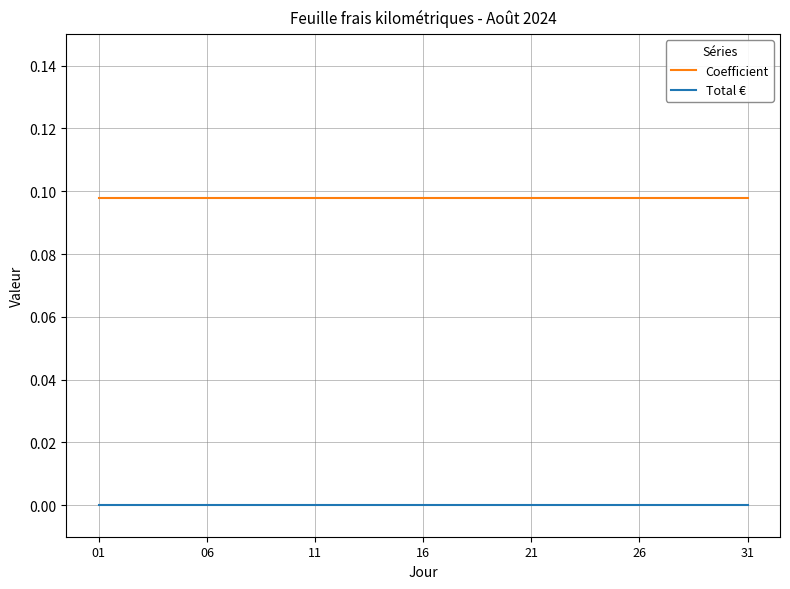

Which series has the largest total across all categories?

Coefficient